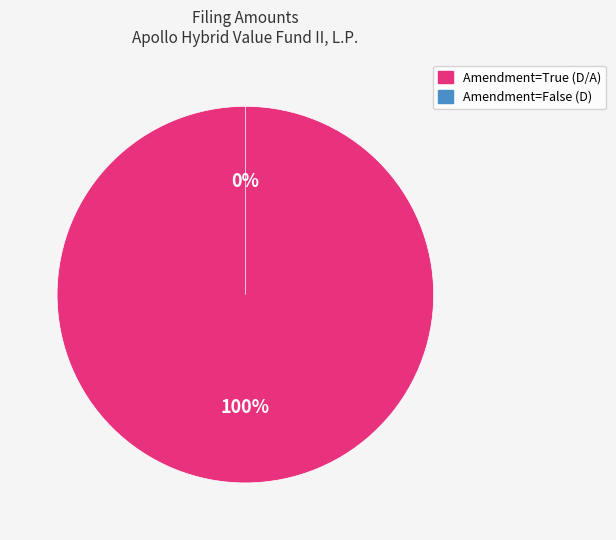

Is the sum of 0000950142-20-002275 and 0000950142-21-002942 greater than half?

Yes